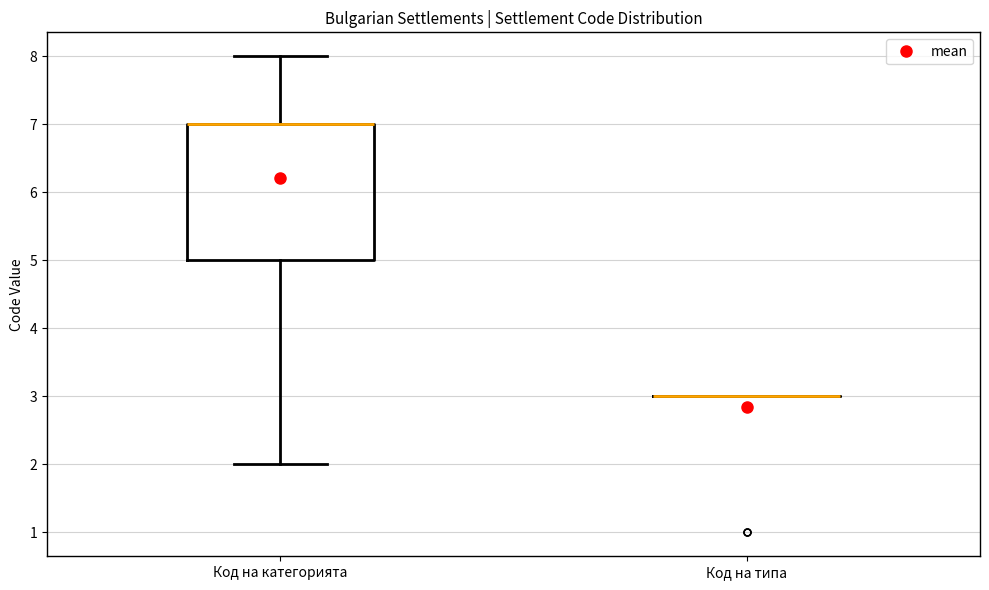

Which box is the tallest, from its lower edge to its upper edge?

Код на категорията